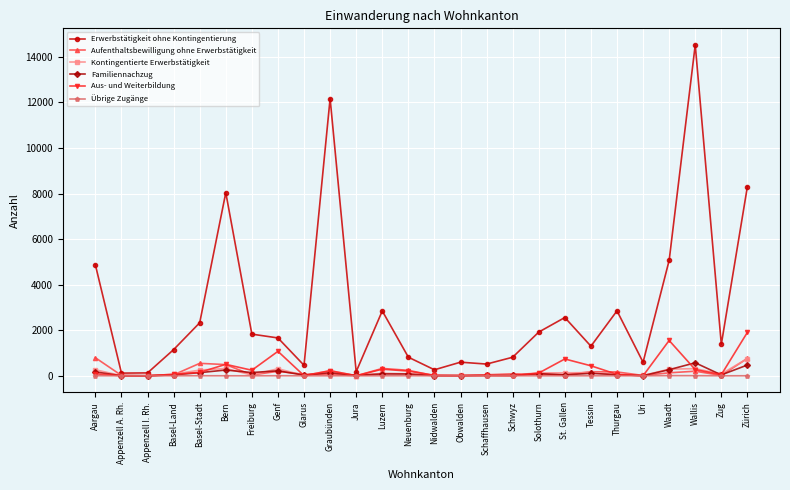

Does the chart display data point markers on the line(s)?

Yes